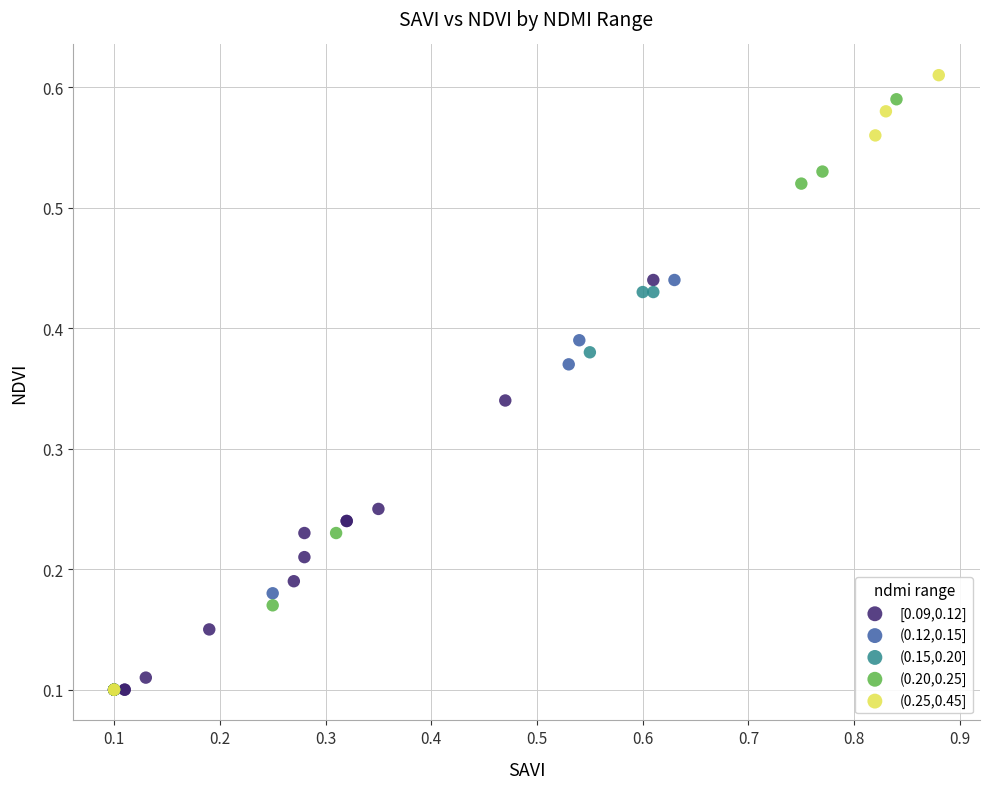

Which series has the largest Y range (max minus min)?

(0.25,0.45]